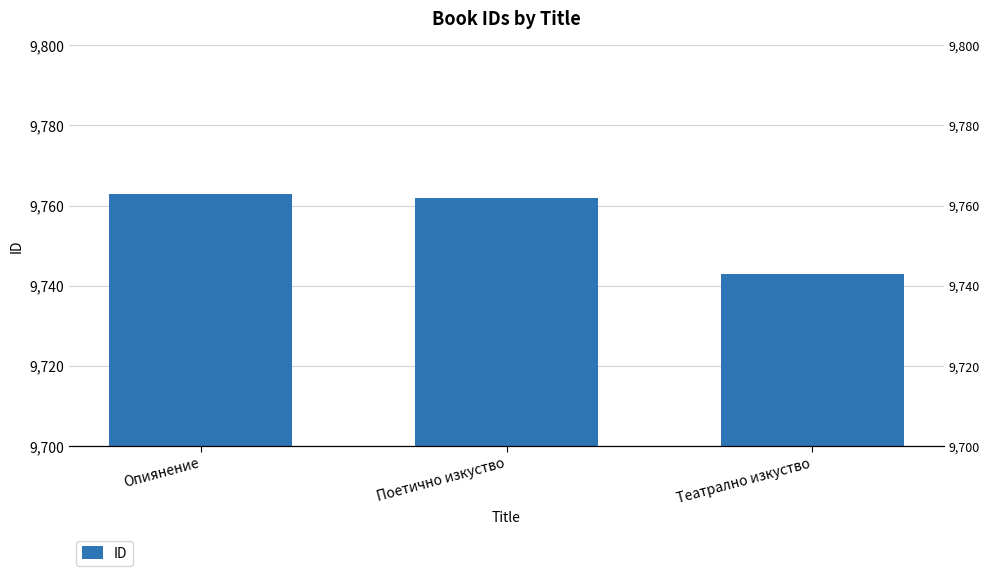

The value at Театрално изкуство is 6619. True or false?

False